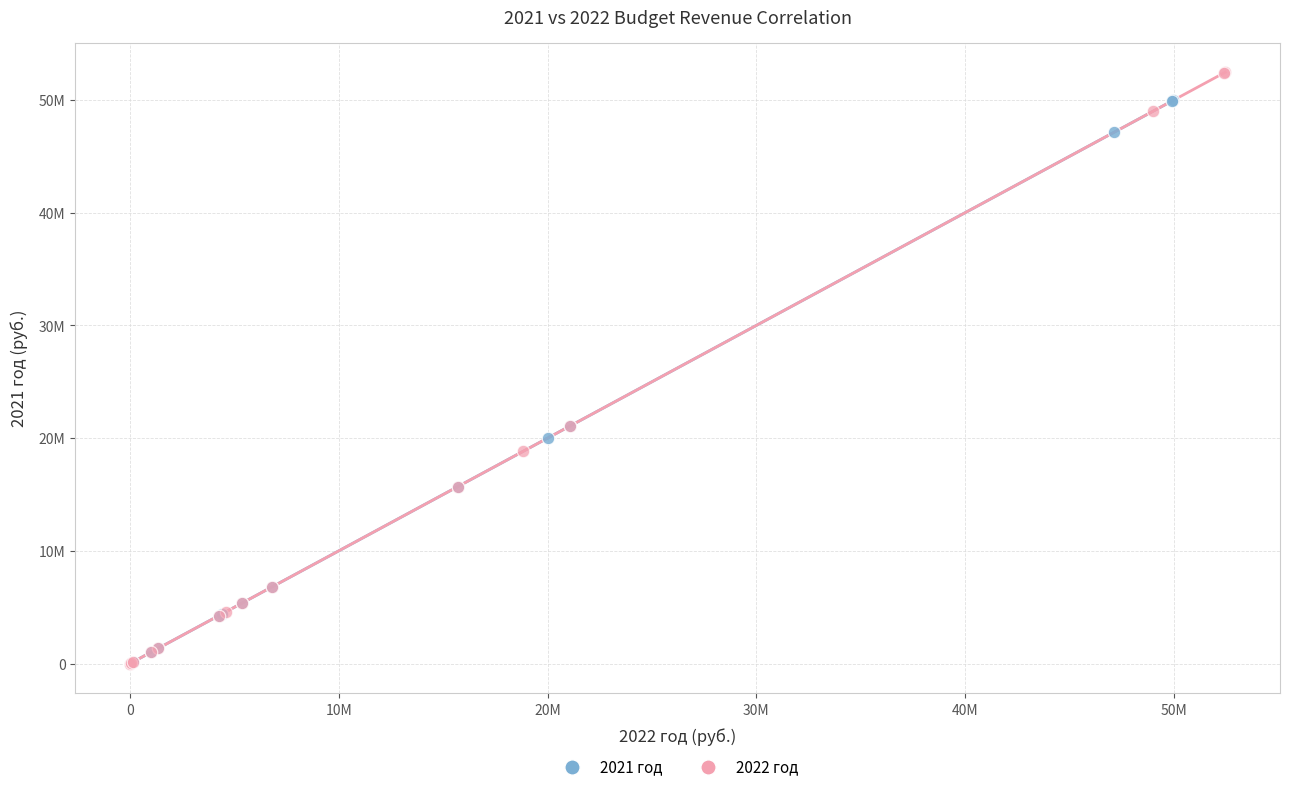

What are all the series names shown in the legend?

2021 год, 2022 год